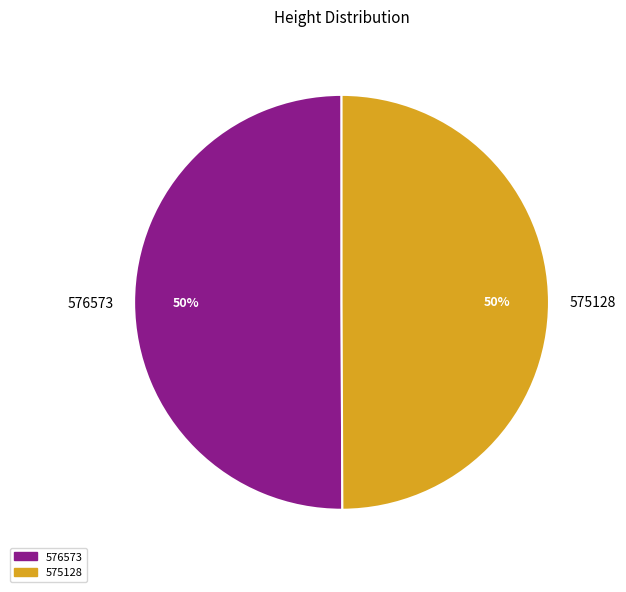

How many segments does this pie chart have?

2